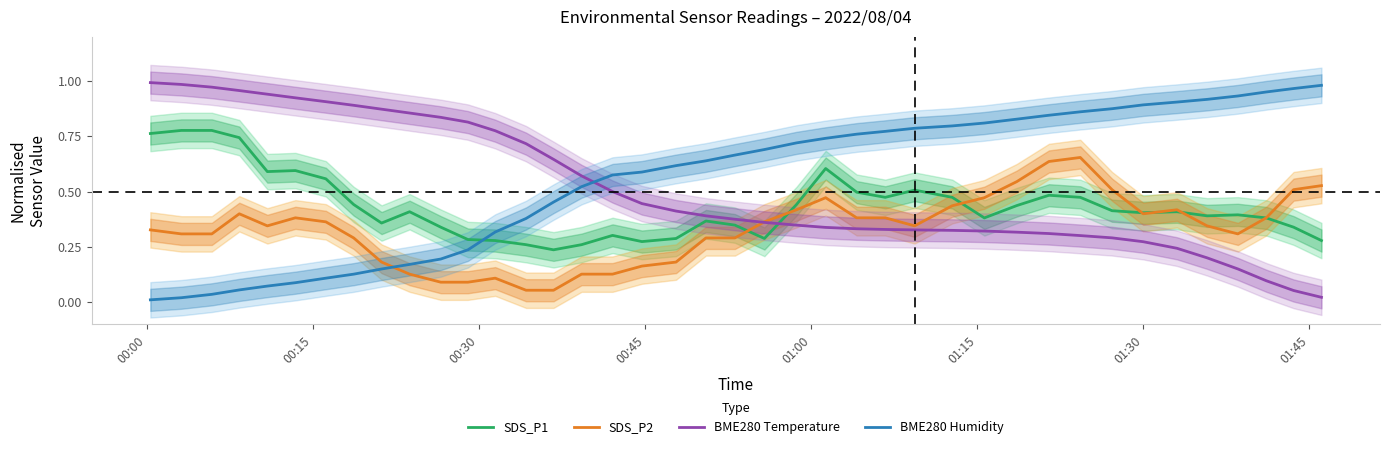

At how many categories does at least one series exceed 0?

40